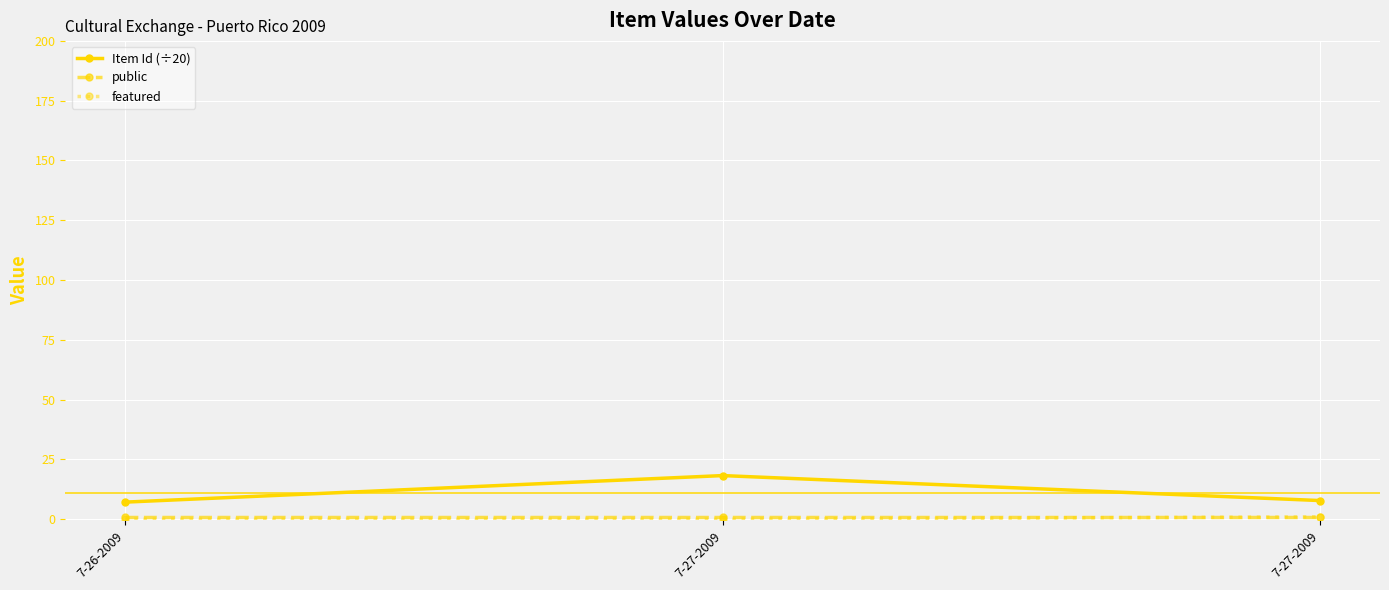

What is the spread (max minus min) of values at 7-27-2009?

18.2